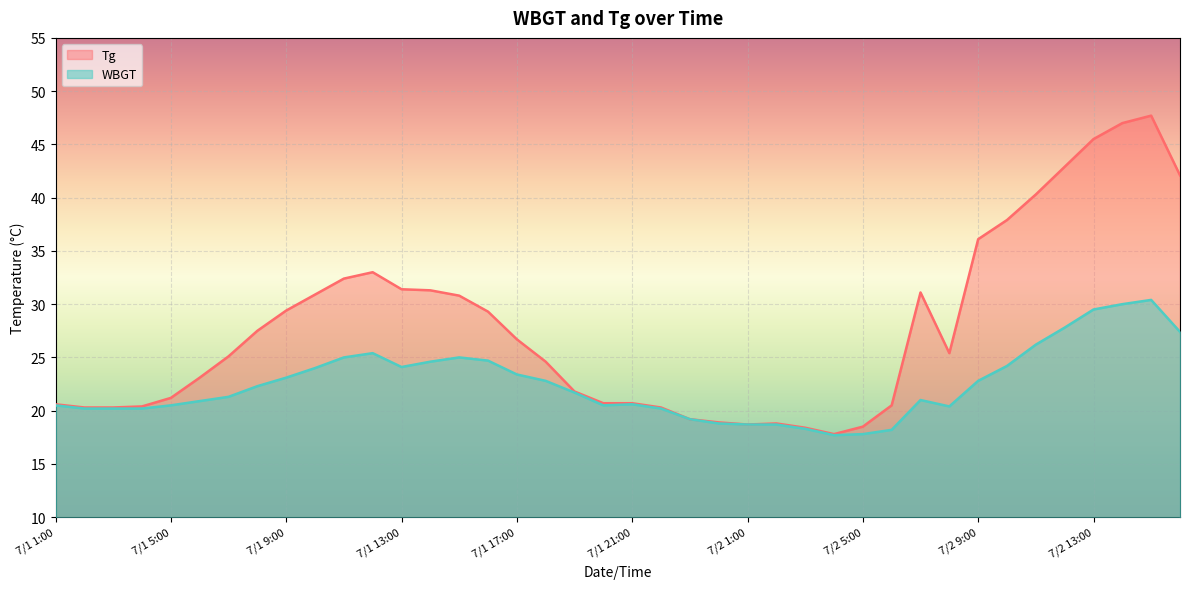

Rank the series by their maximum value, from highest to lowest.

Tg, WBGT